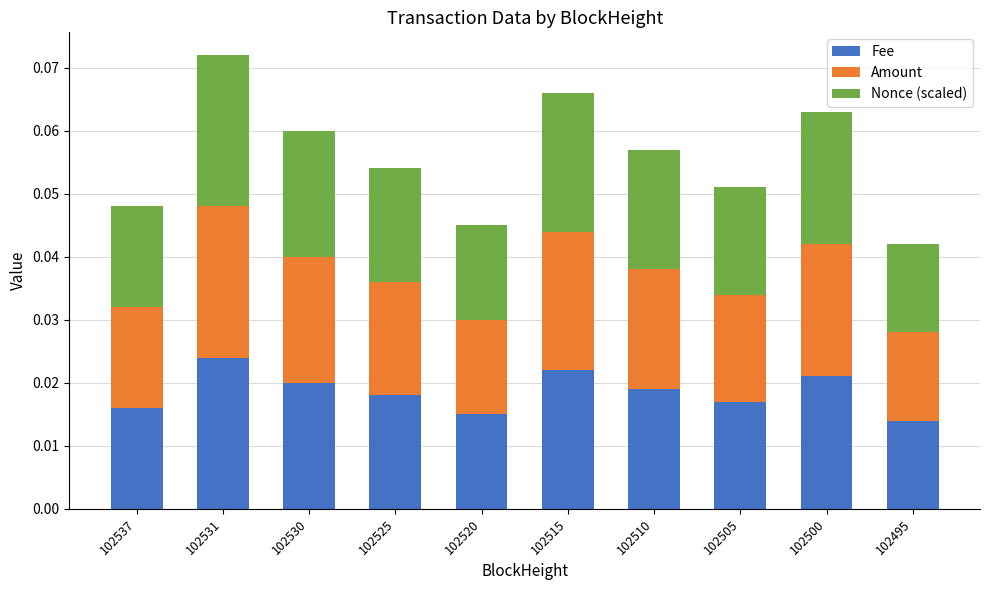

At which label does Fee reach its peak?

102531